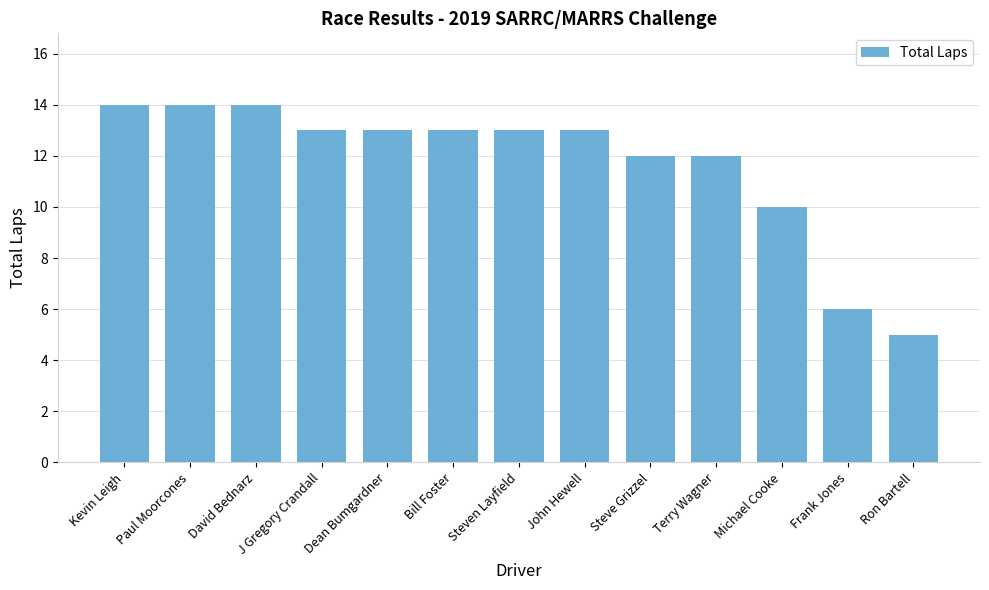

What is the label of the 12th bar from the left?

Frank Jones